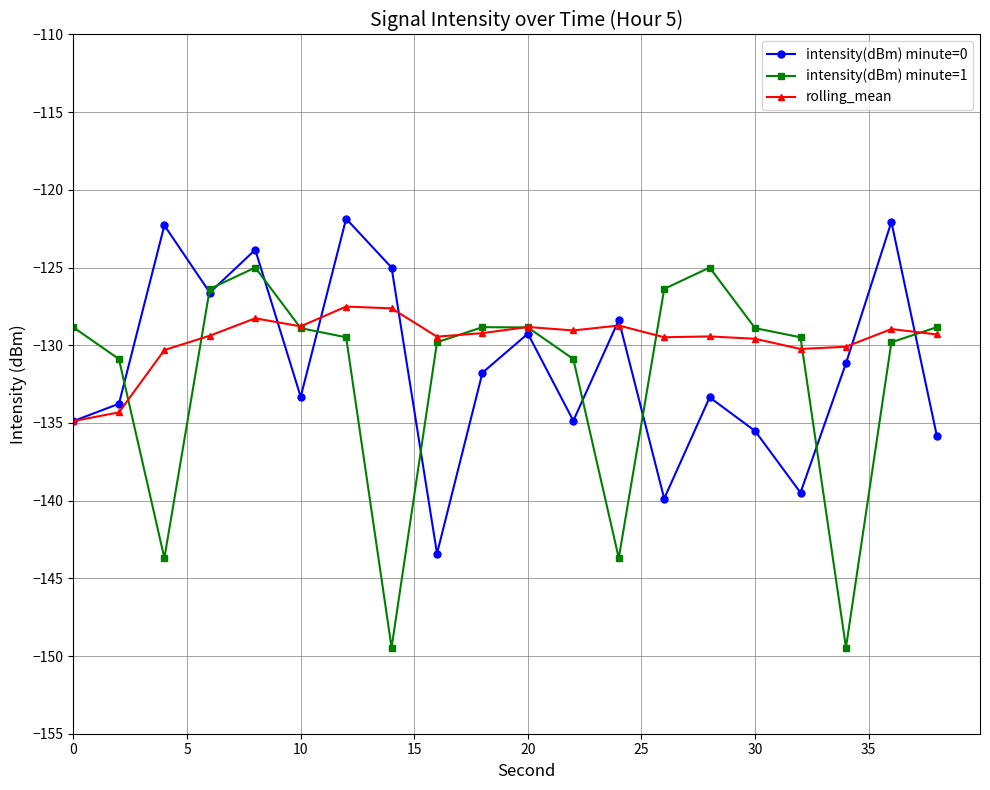

Rank the series by their maximum value, from highest to lowest.

intensity(dBm) minute=0, intensity(dBm) minute=1, rolling_mean